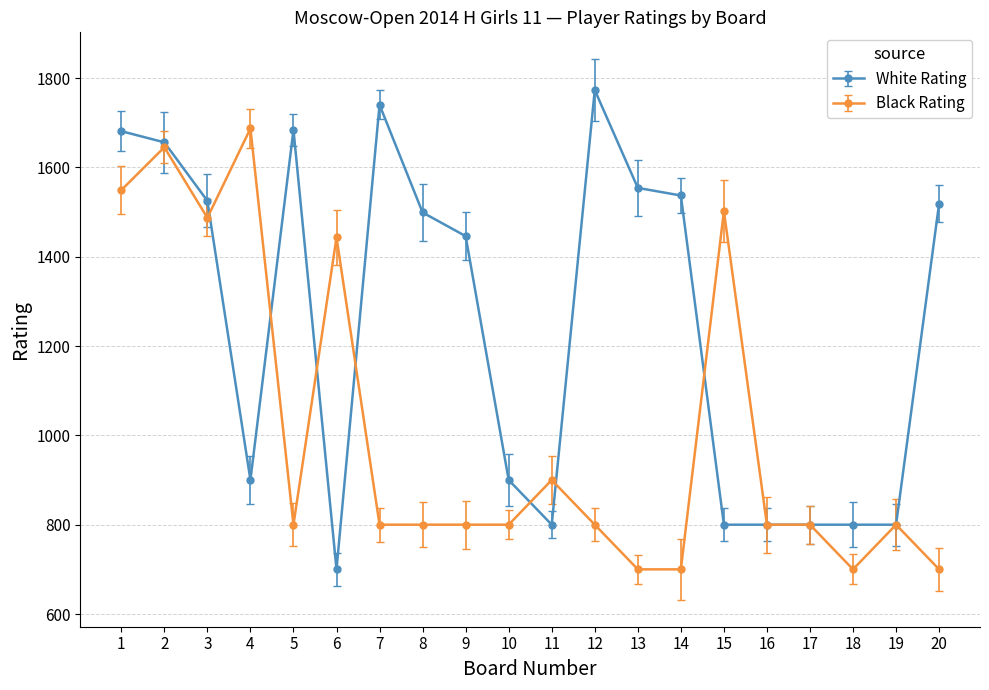

Does the chart display data point markers on the line(s)?

Yes